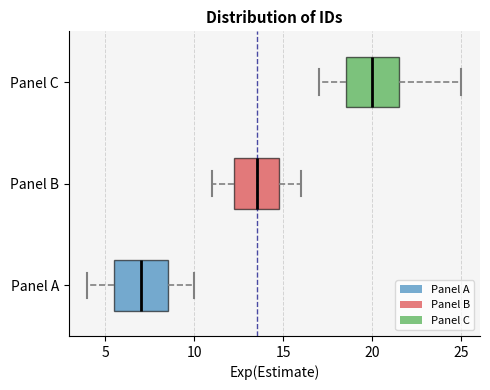

Where does the right whisker of the box for Panel C end on the x-axis? The values are not printed on the chart, so give them approximately, as read against the axis.

25.0